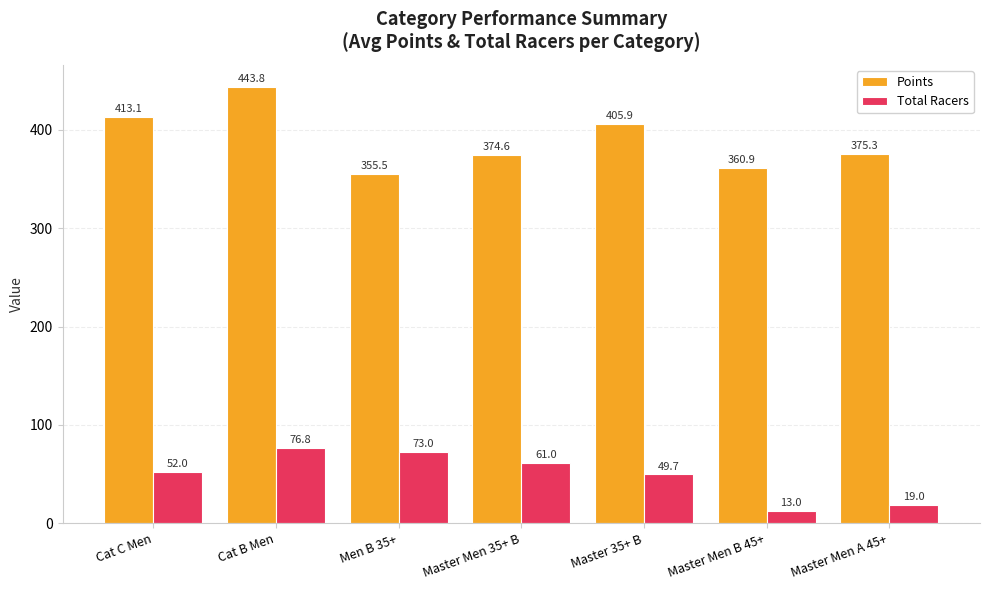

What are all the series names shown in the legend?

Points, Total Racers